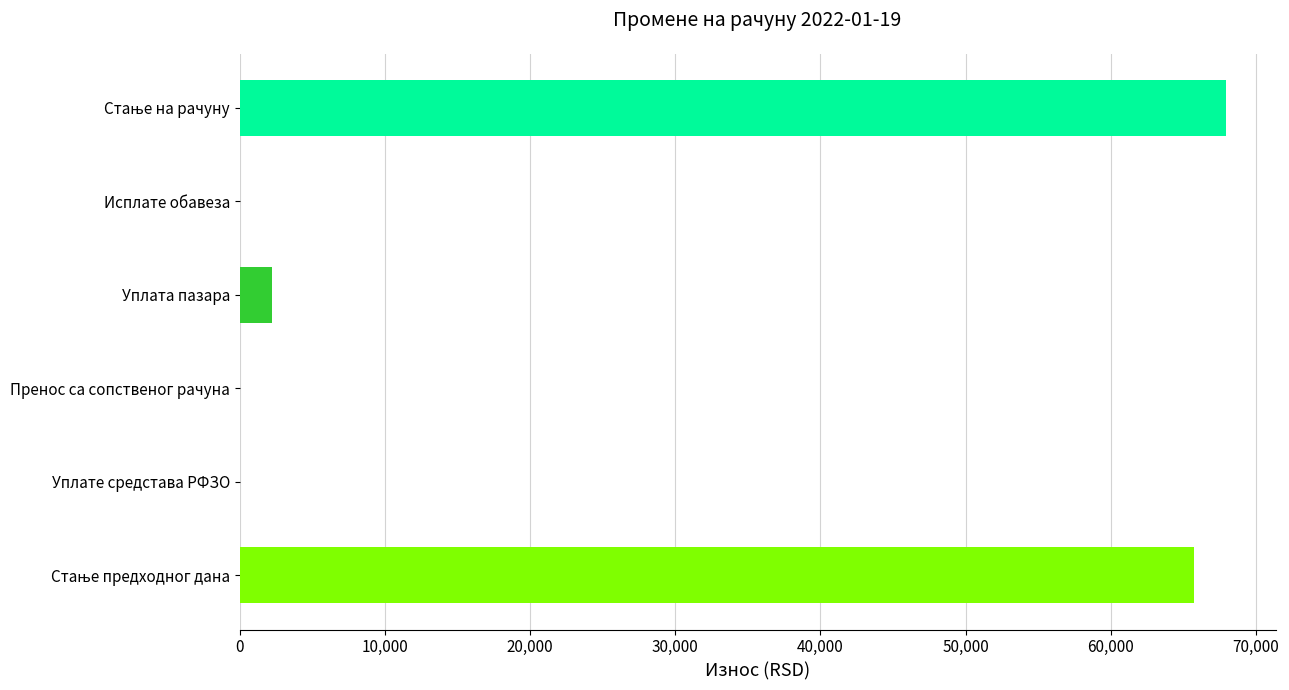

What is the change in value from Уплата пазара to Исплате обавеза?

-2200.0